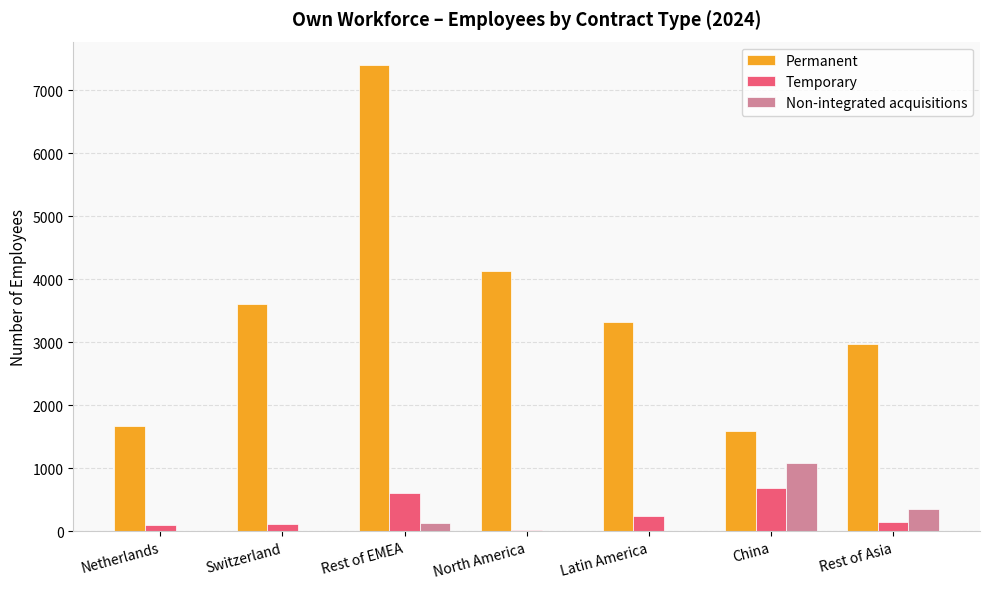

What is the maximum value shown in the chart?

7399